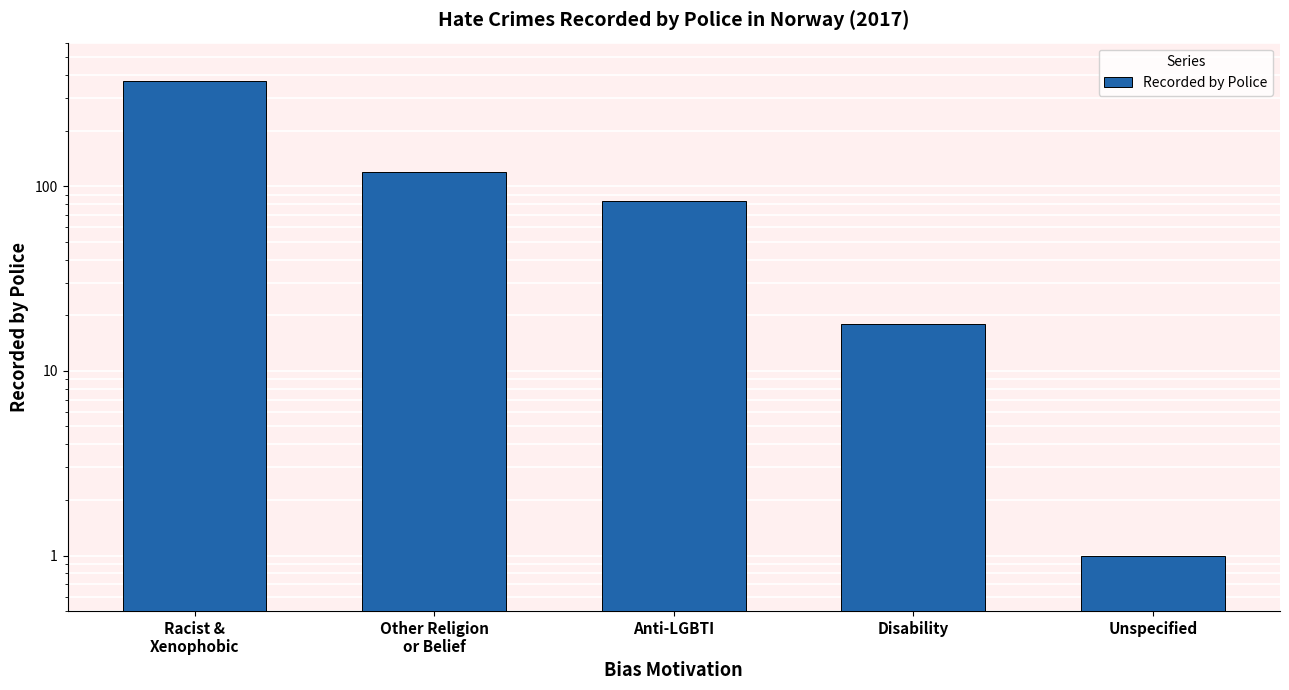

At which category does the chart reach its minimum across all series?

Unspecified